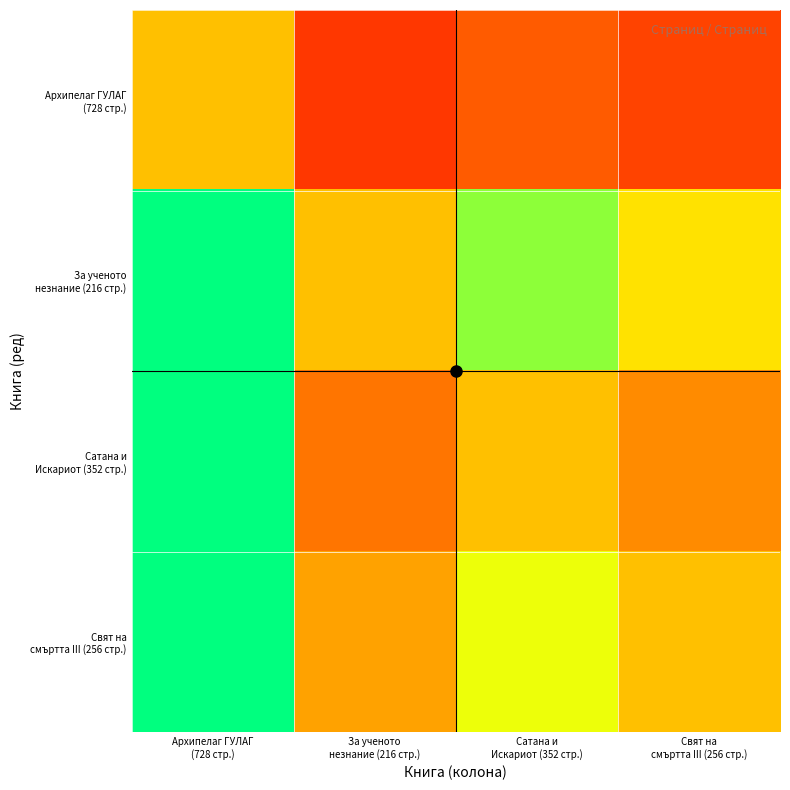

What is the spread (max minus min) of values at За ученото
незнание (216 стр.)?

0.7